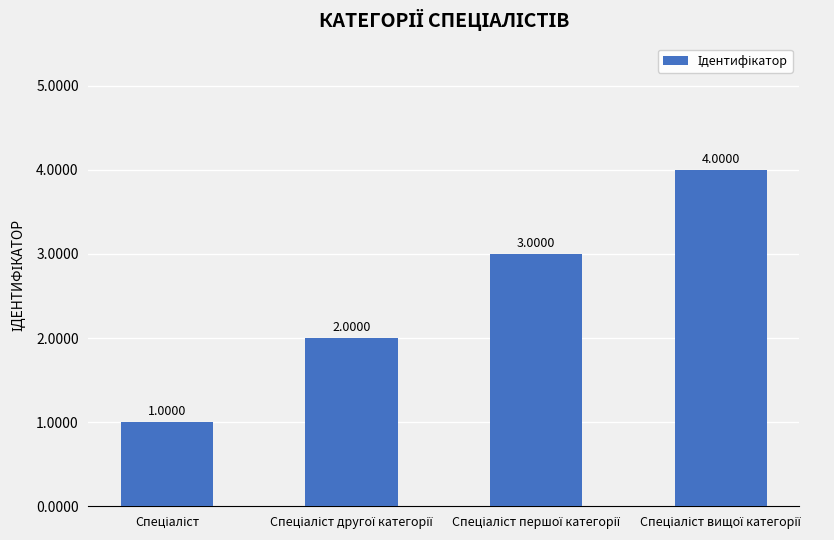

Are the bars horizontal?

No